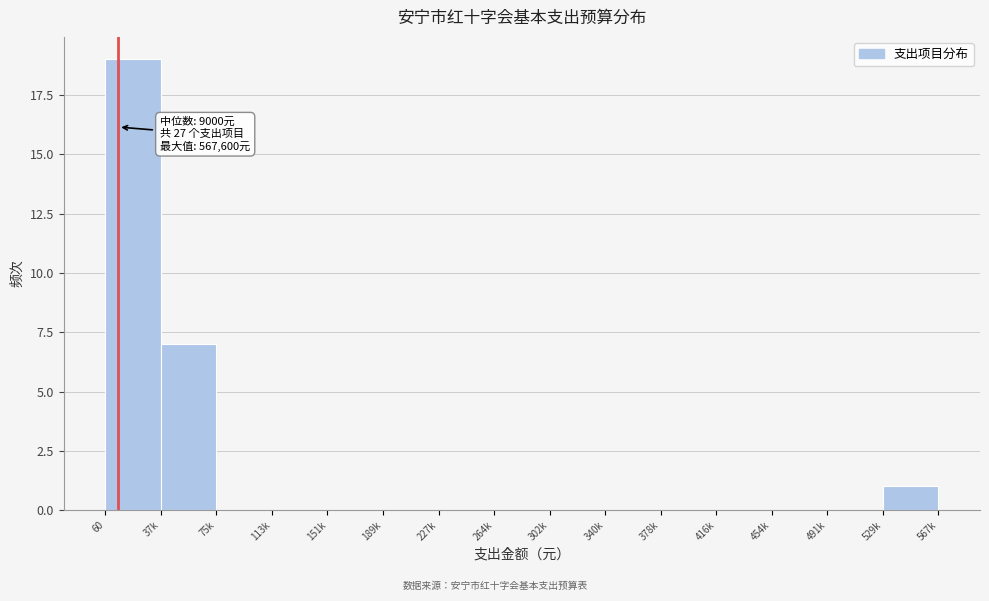

Reading right to left, extract all data points from this chart.

529k=1	491k=0	454k=0	416k=0	378k=0	340k=0	302k=0	264k=0	227k=0	189k=0	151k=0	113k=0	75k=0	37k=7	60=19